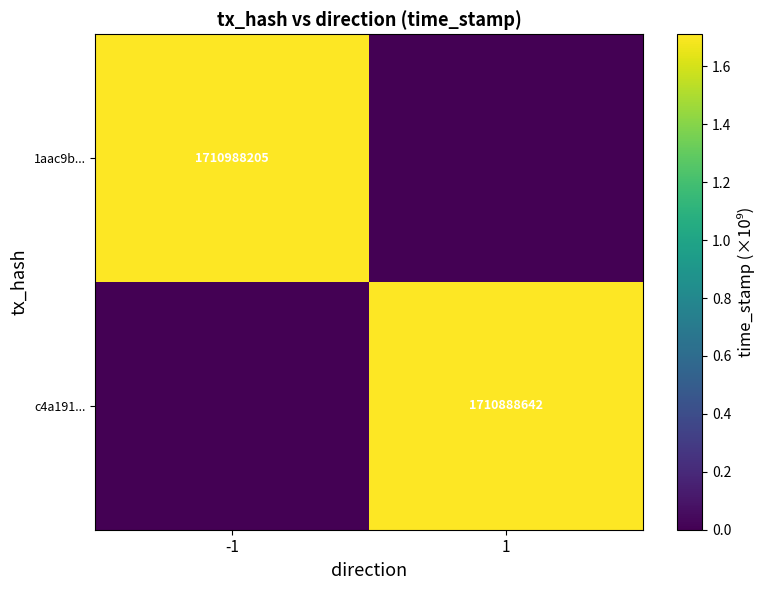

What is the spread (max minus min) of values at 1?

1.7